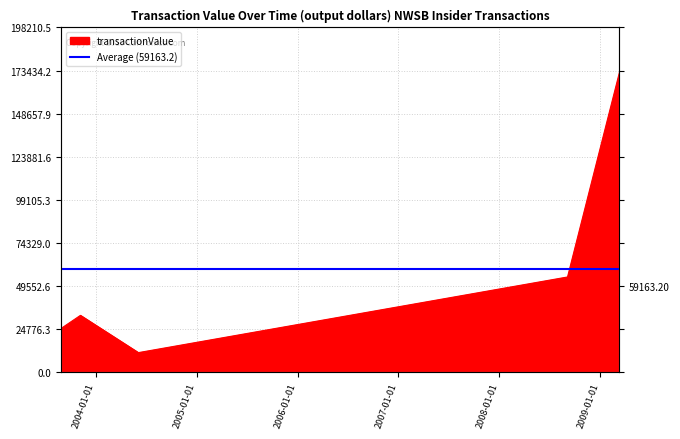

List the labels in order of value, largest first.

2009-03-12, 2008-09-05, 2003-11-06, 2003-08-27, 2004-06-03